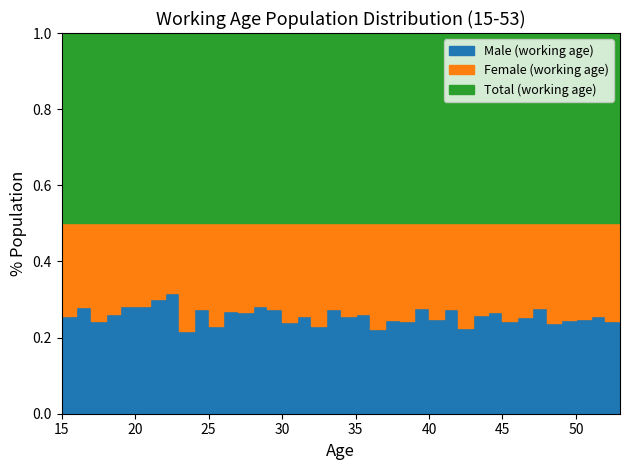

Which has a higher value, 21 or 32?

21